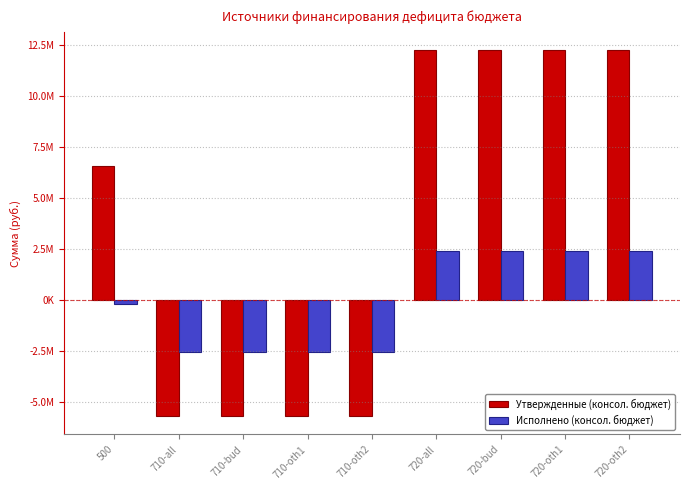

What are all the series names shown in the legend?

Утвержденные (консол. бюджет), Исполнено (консол. бюджет)